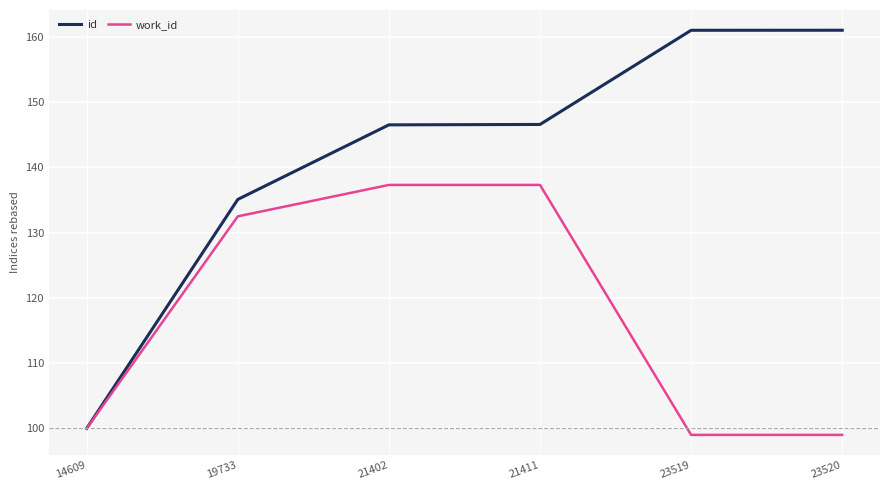

What is the minimum value shown in the chart?

99.0